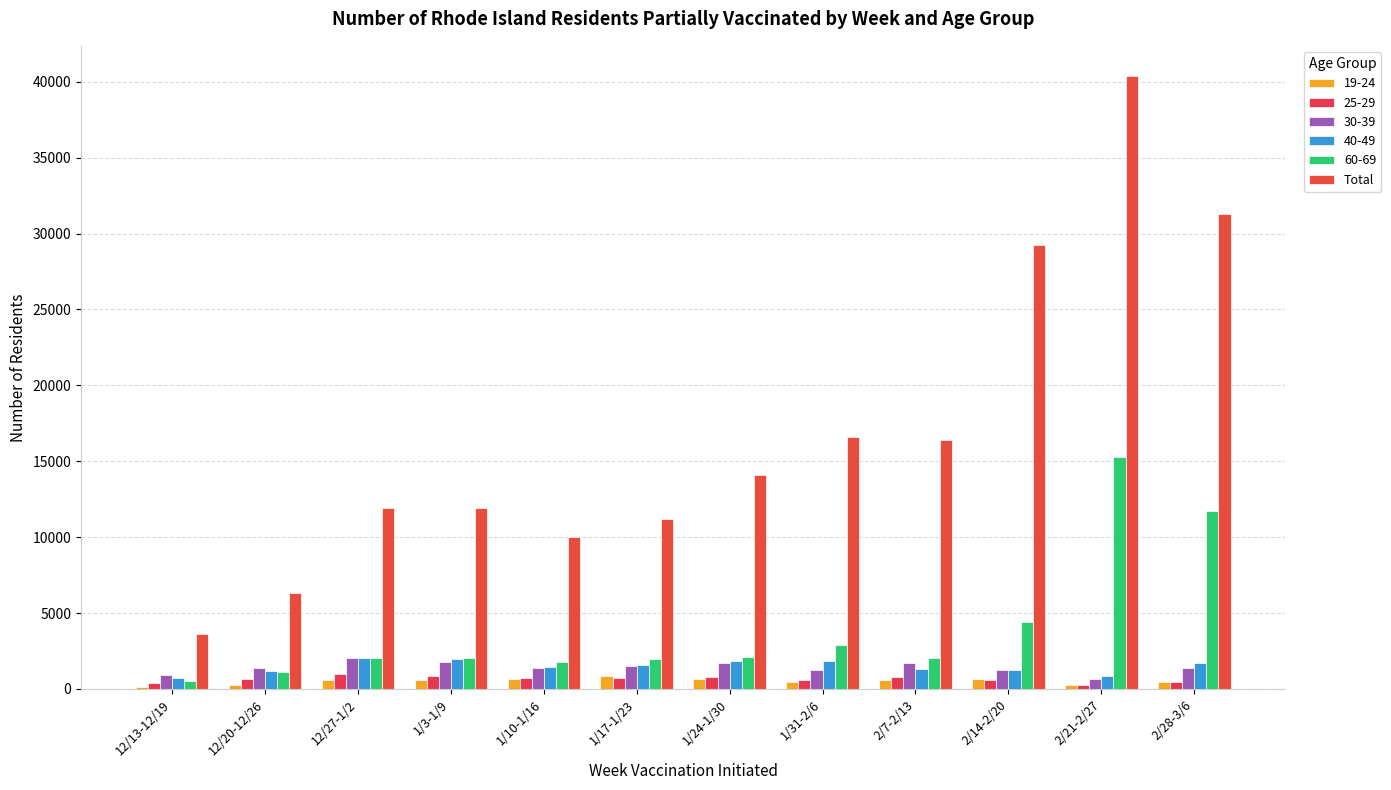

Count the number of categories in the chart.

12